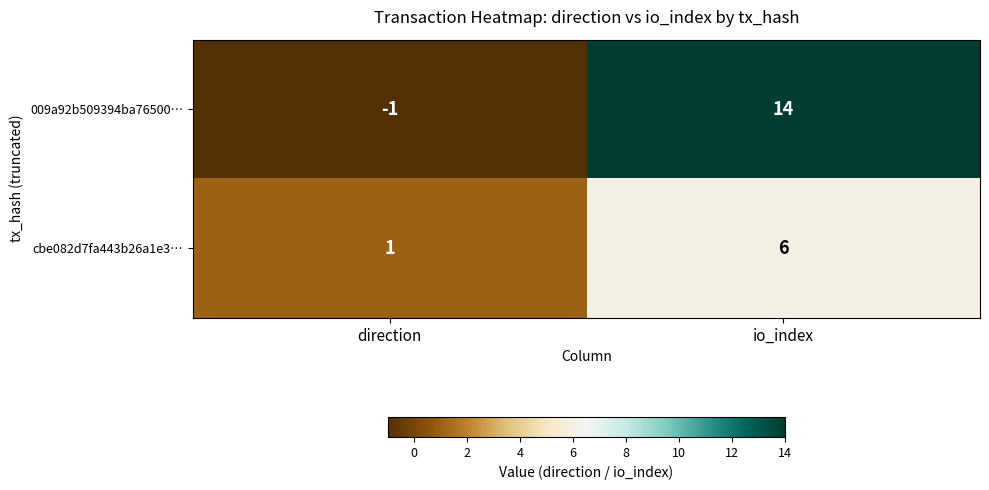

What is the difference between the cbe082d7fa443b26a1e3… values at direction and io_index?

5